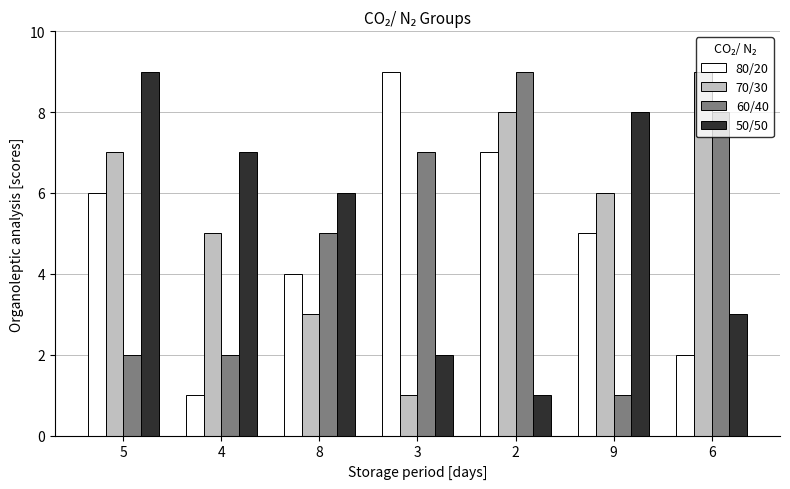

Are the bars grouped side by side (vs. stacked)?

Yes